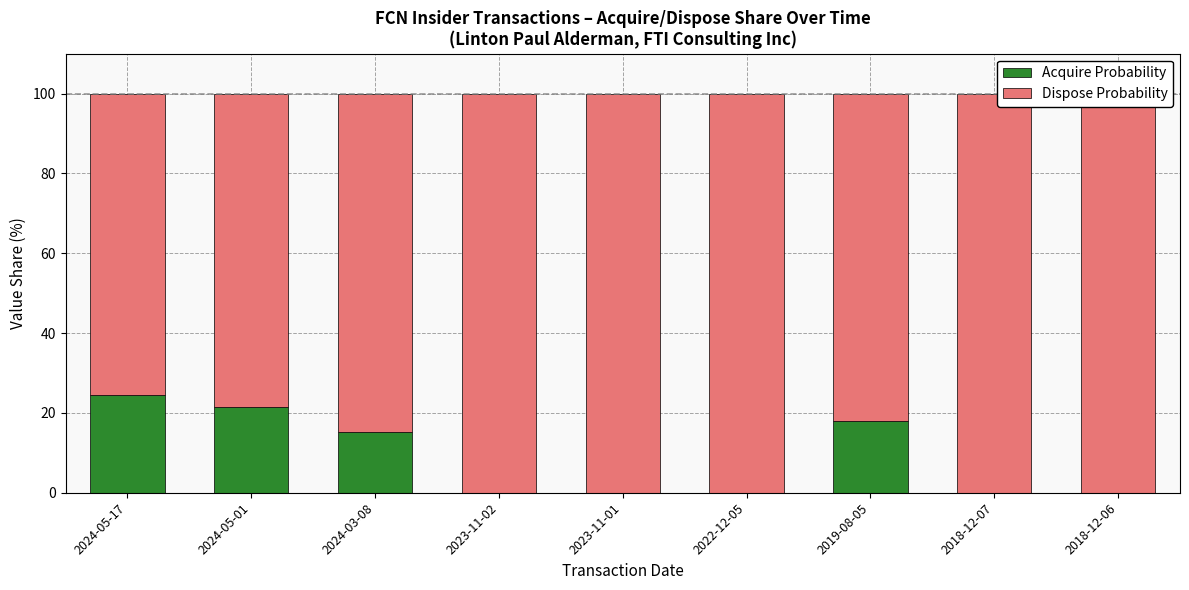

How many groups of bars are there?

9